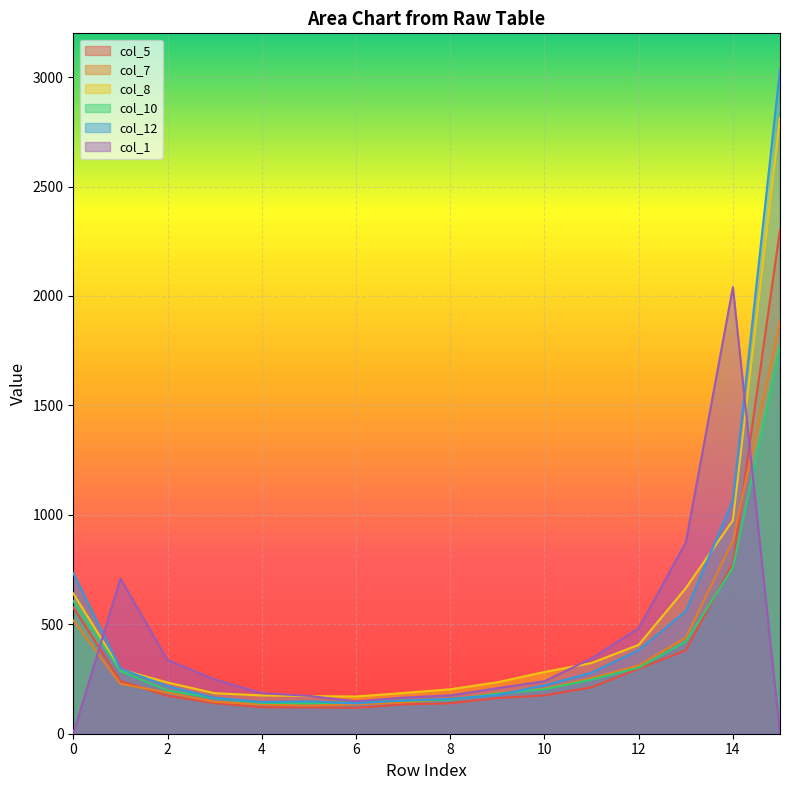

At how many categories does at least one series exceed 1418?

2